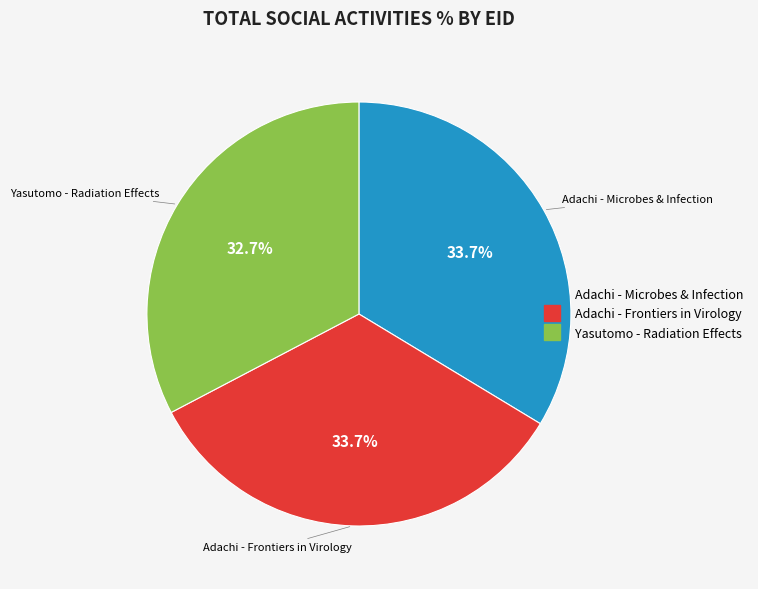

How many slices are in this pie chart?

3